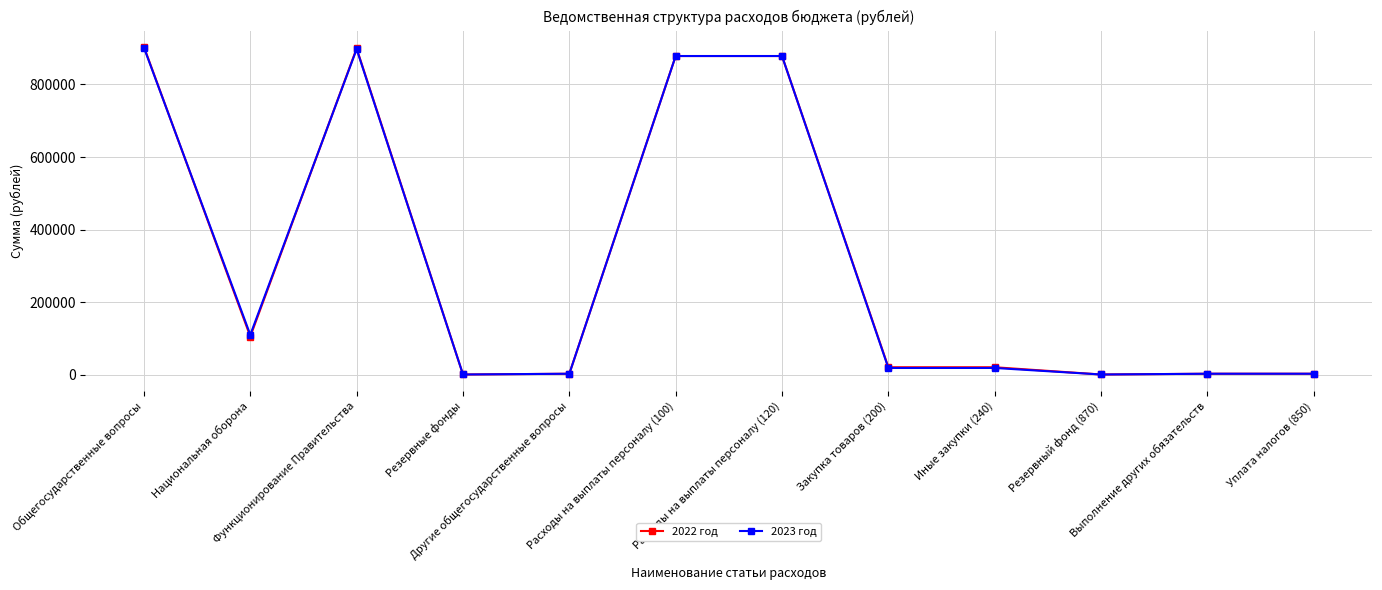

At how many categories does at least one series exceed 145425?

4